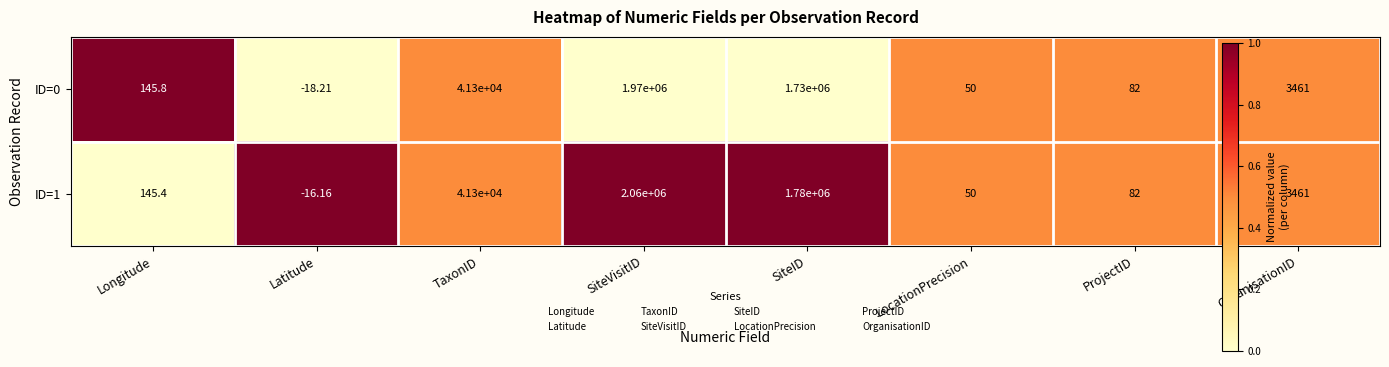

Is the value of ID=0 at ProjectID greater than the value of ID=1 at SiteID?

No